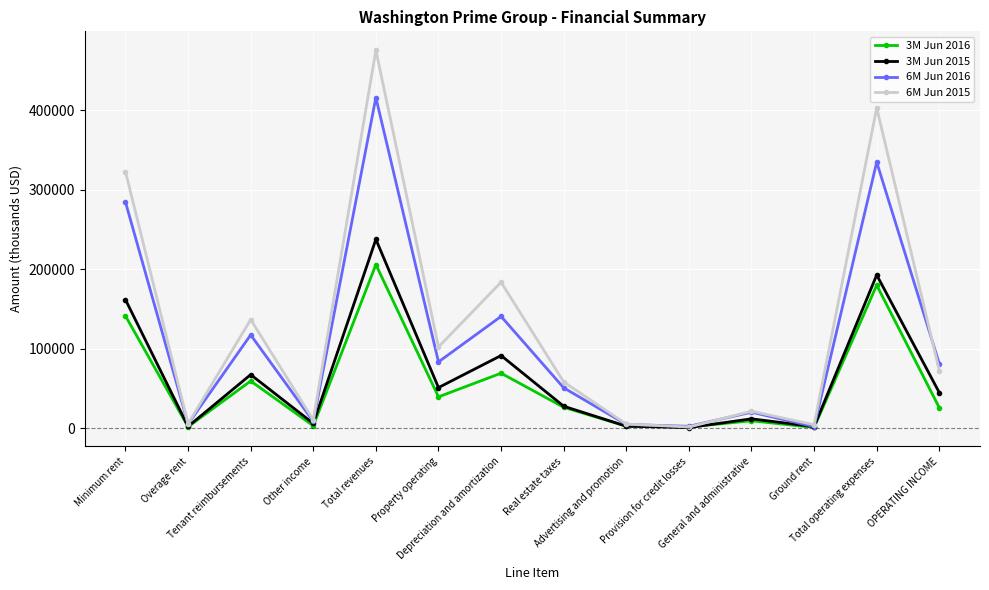

What is the difference between the 3M Jun 2015 values at Depreciation and amortization and Total revenues?

146075